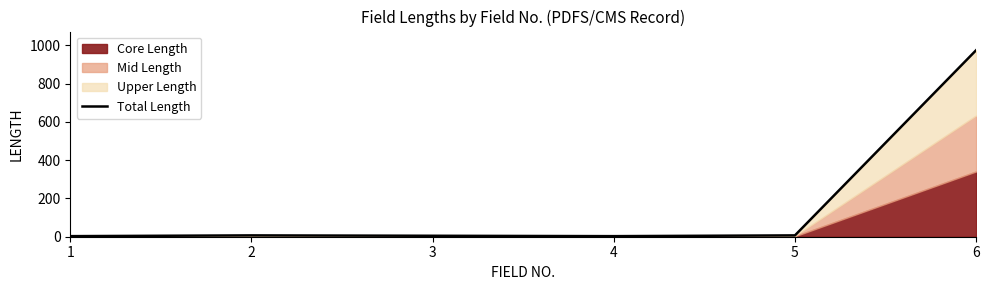

The value at 5 is 7. True or false?

True